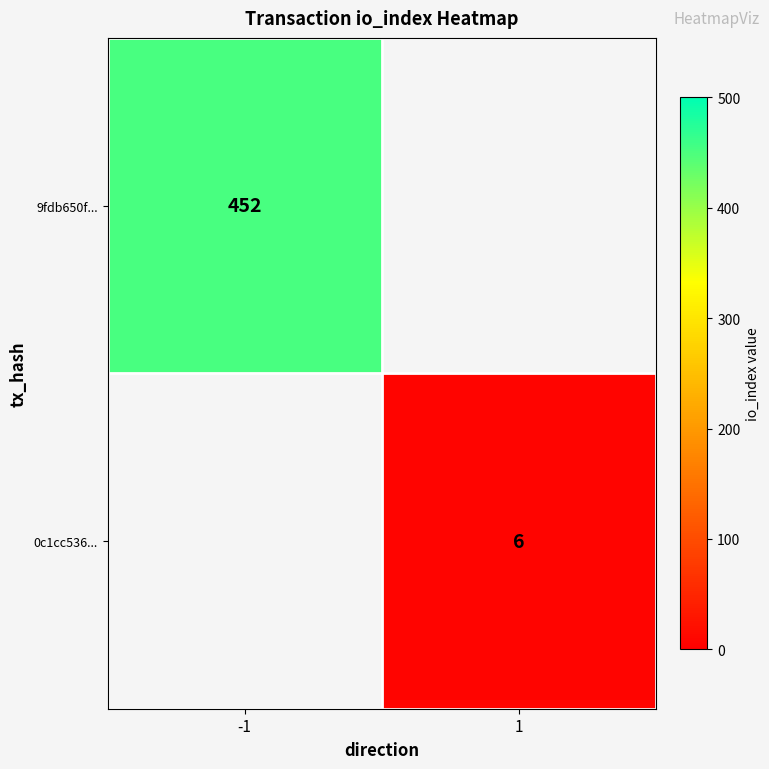

The 9fdb650f... series shows 105 at -1. True or false?

False